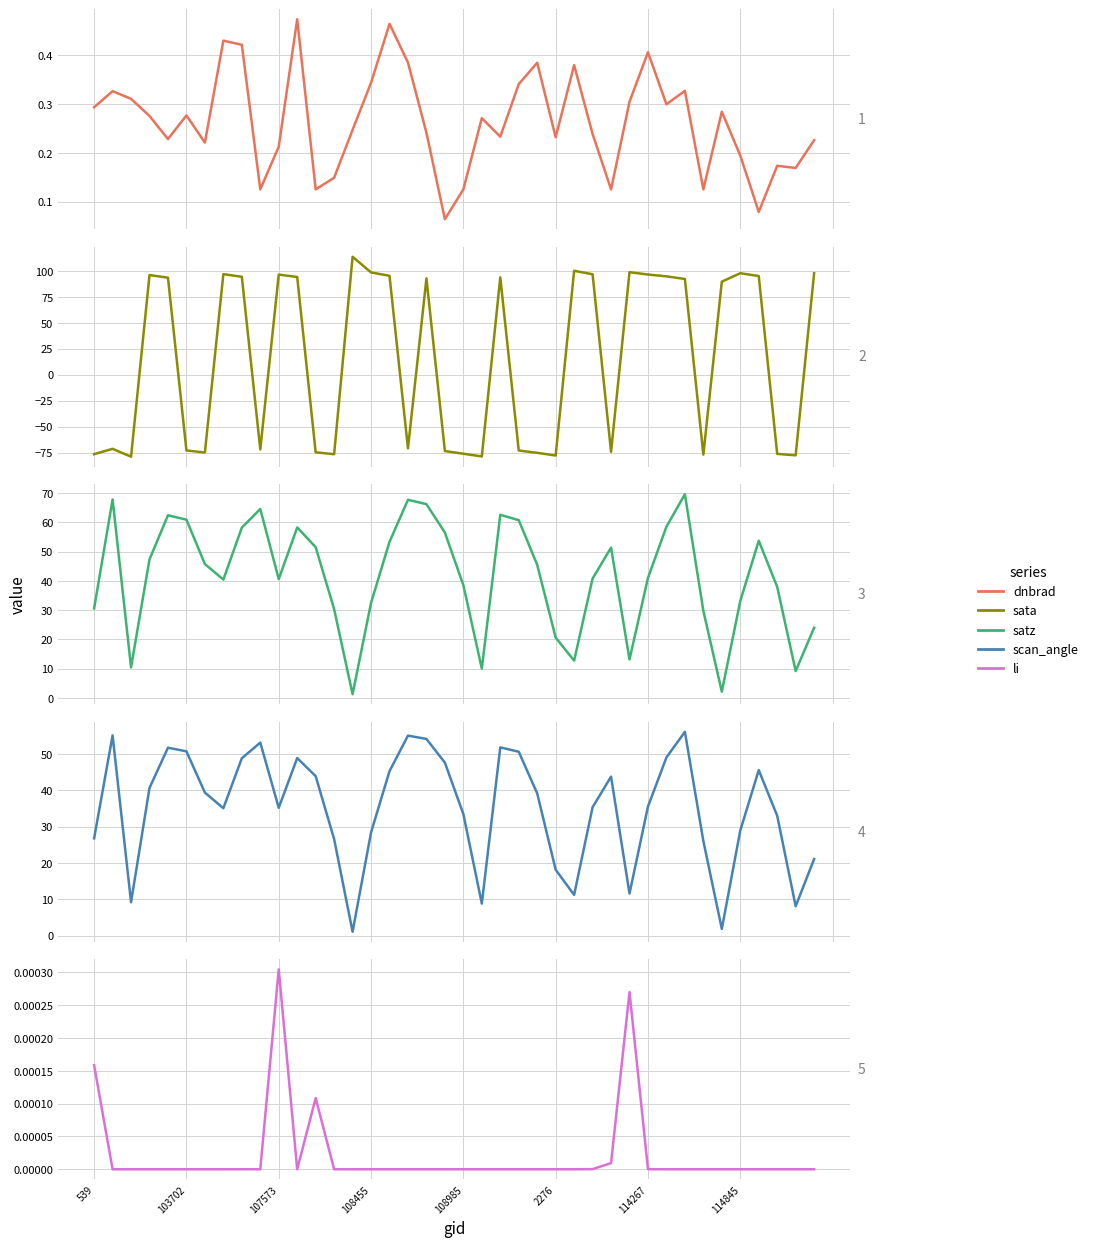

Does the chart have visible grid lines?

Yes